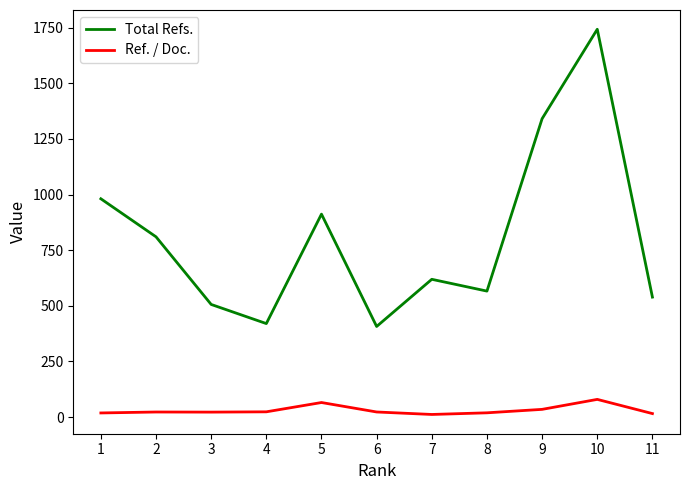

Where is Total Refs. nearest to the value 1075?

1